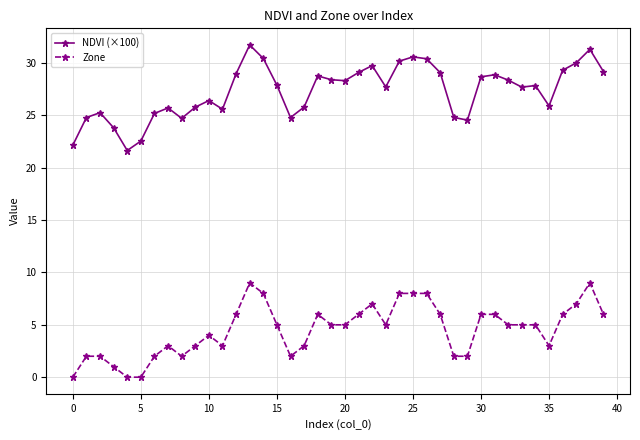

What is the value of the Zone point at the 3rd from the left?

2.0